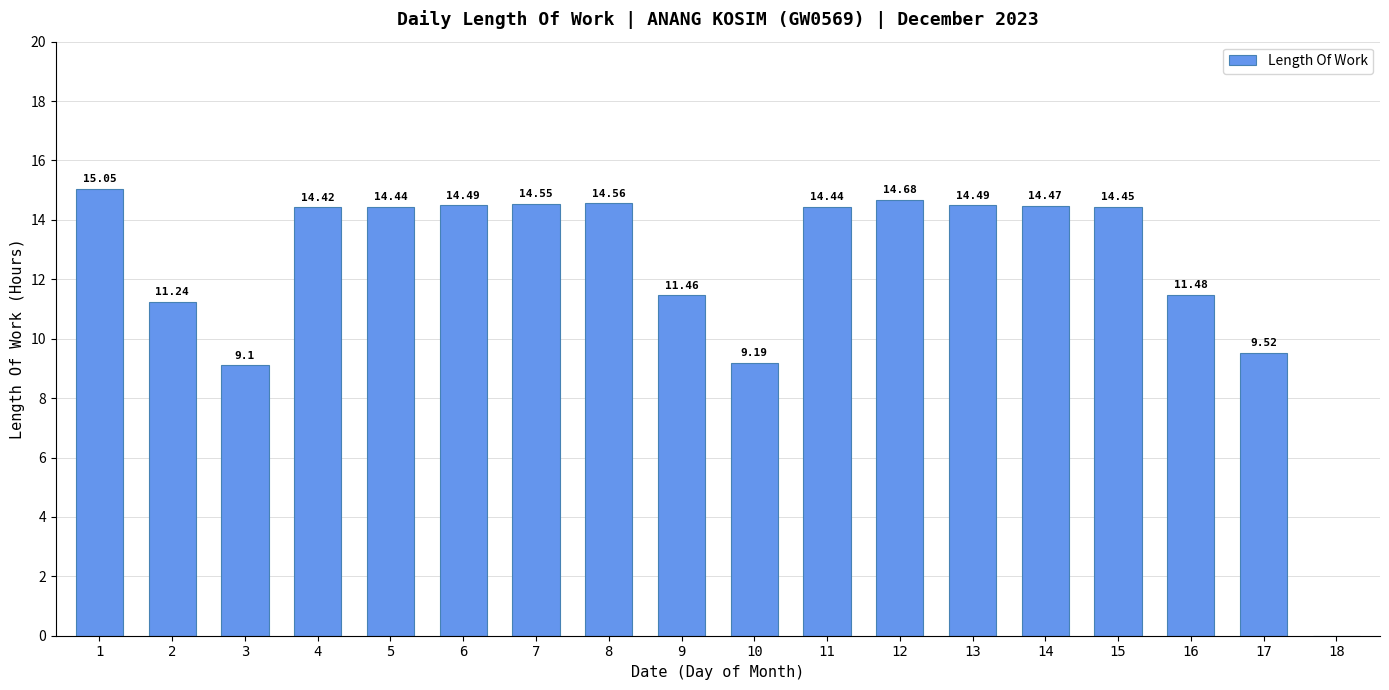

What is the ratio of the value at 2 to the value at 8?

0.8